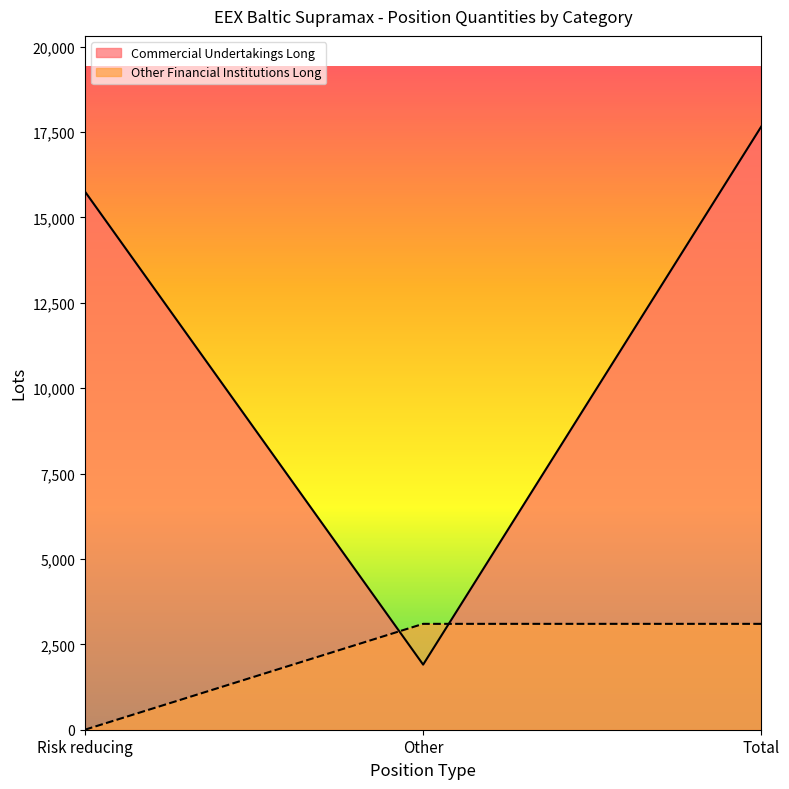

Reading right to left, what are all the values shown in this chart?

Commercial Undertakings Long: 17663.2	1906.0	15757.2
Other Financial Institutions Long: 3099.5	3099.5	0.0